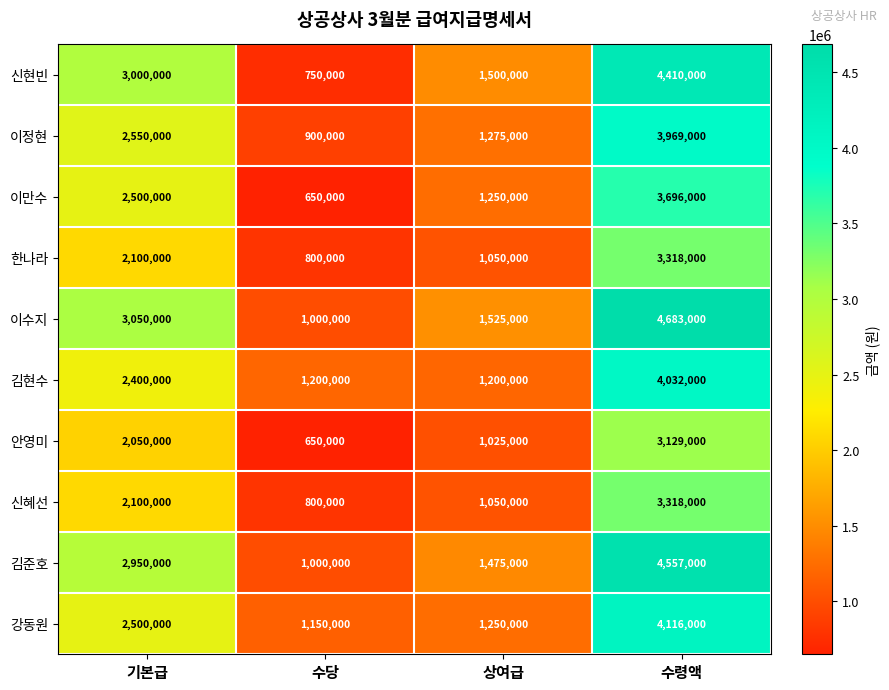

At which category is the sum across all series the highest?

수령액